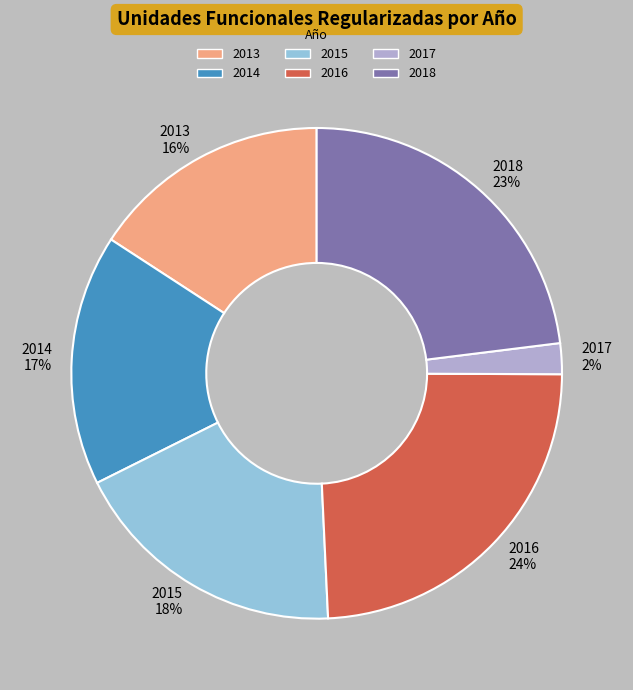

To the nearest percent, what percentage of the pie is 2015?

18%